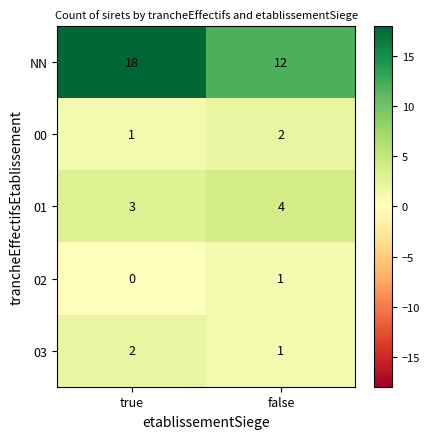

True or false: 02 has a value of 0 at true.

True